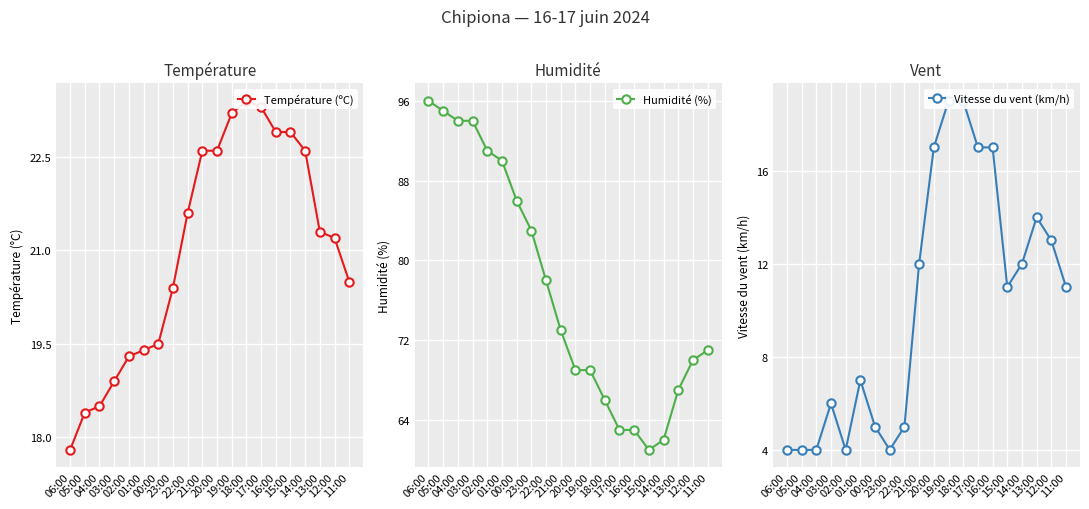

Rank the series by their average value, from highest to lowest.

Humidité (%), Température (ºC), Vitesse du vent (km/h)